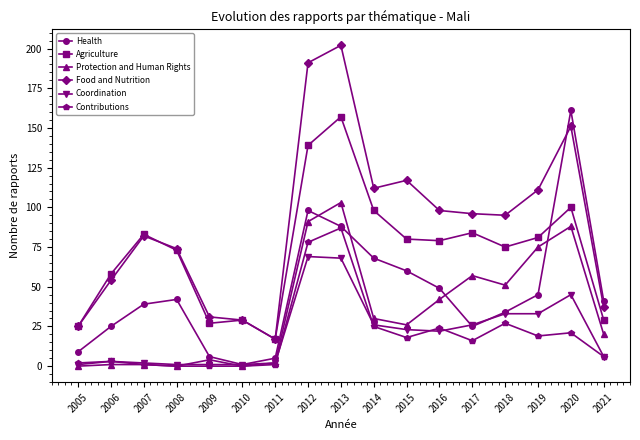

Is this an area chart (filled region under the line)?

No